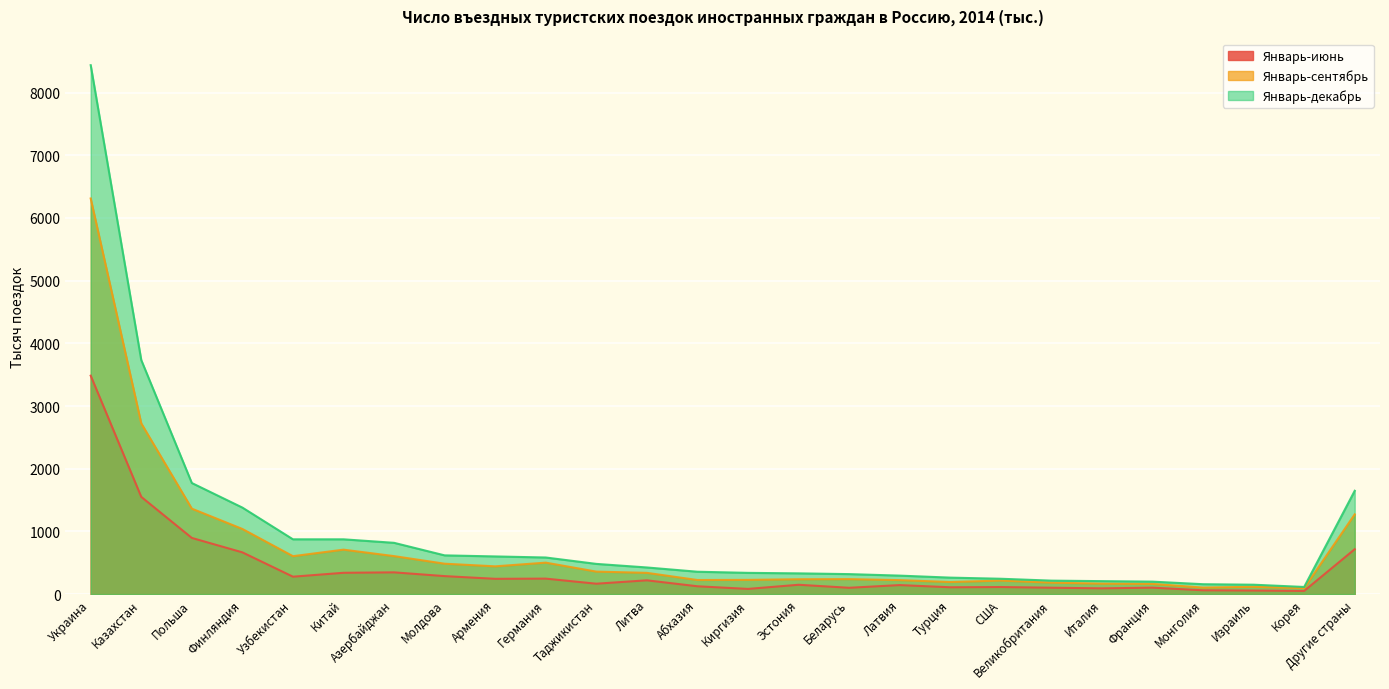

Which series has the largest total across all categories?

Январь-декабрь